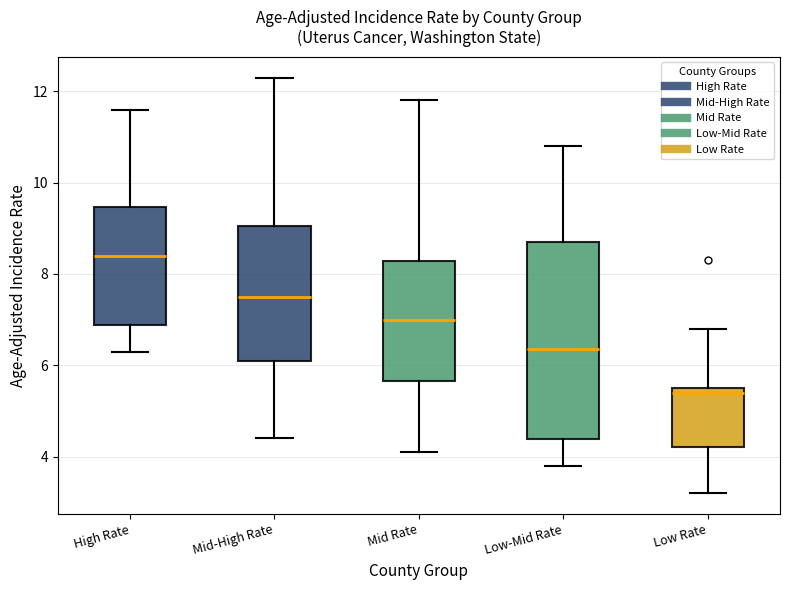

Which box's median line is the lowest?

Low Rate